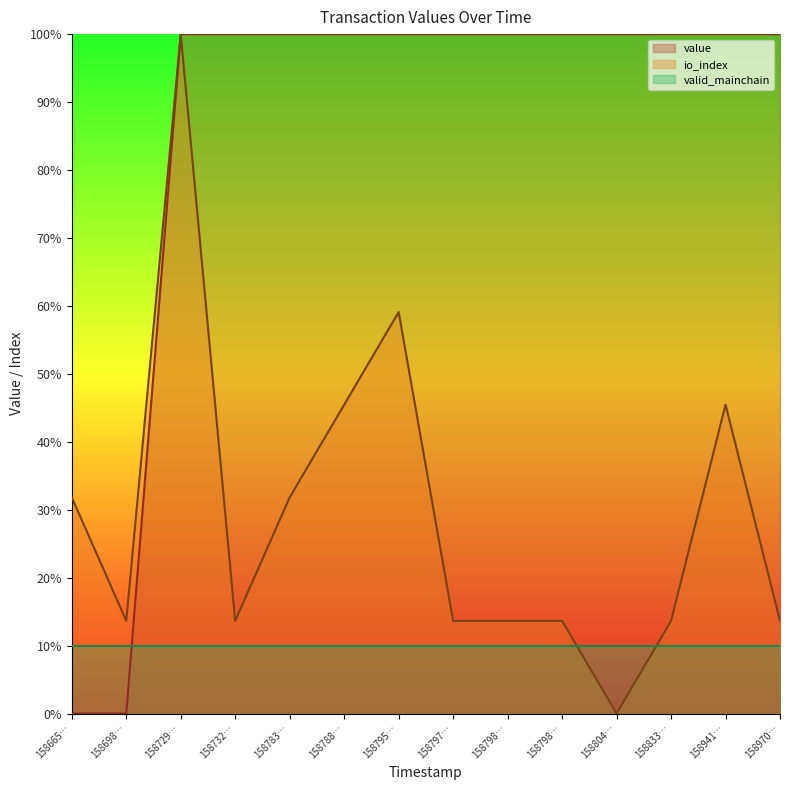

True or false: value and io_index intersect in this chart.

False